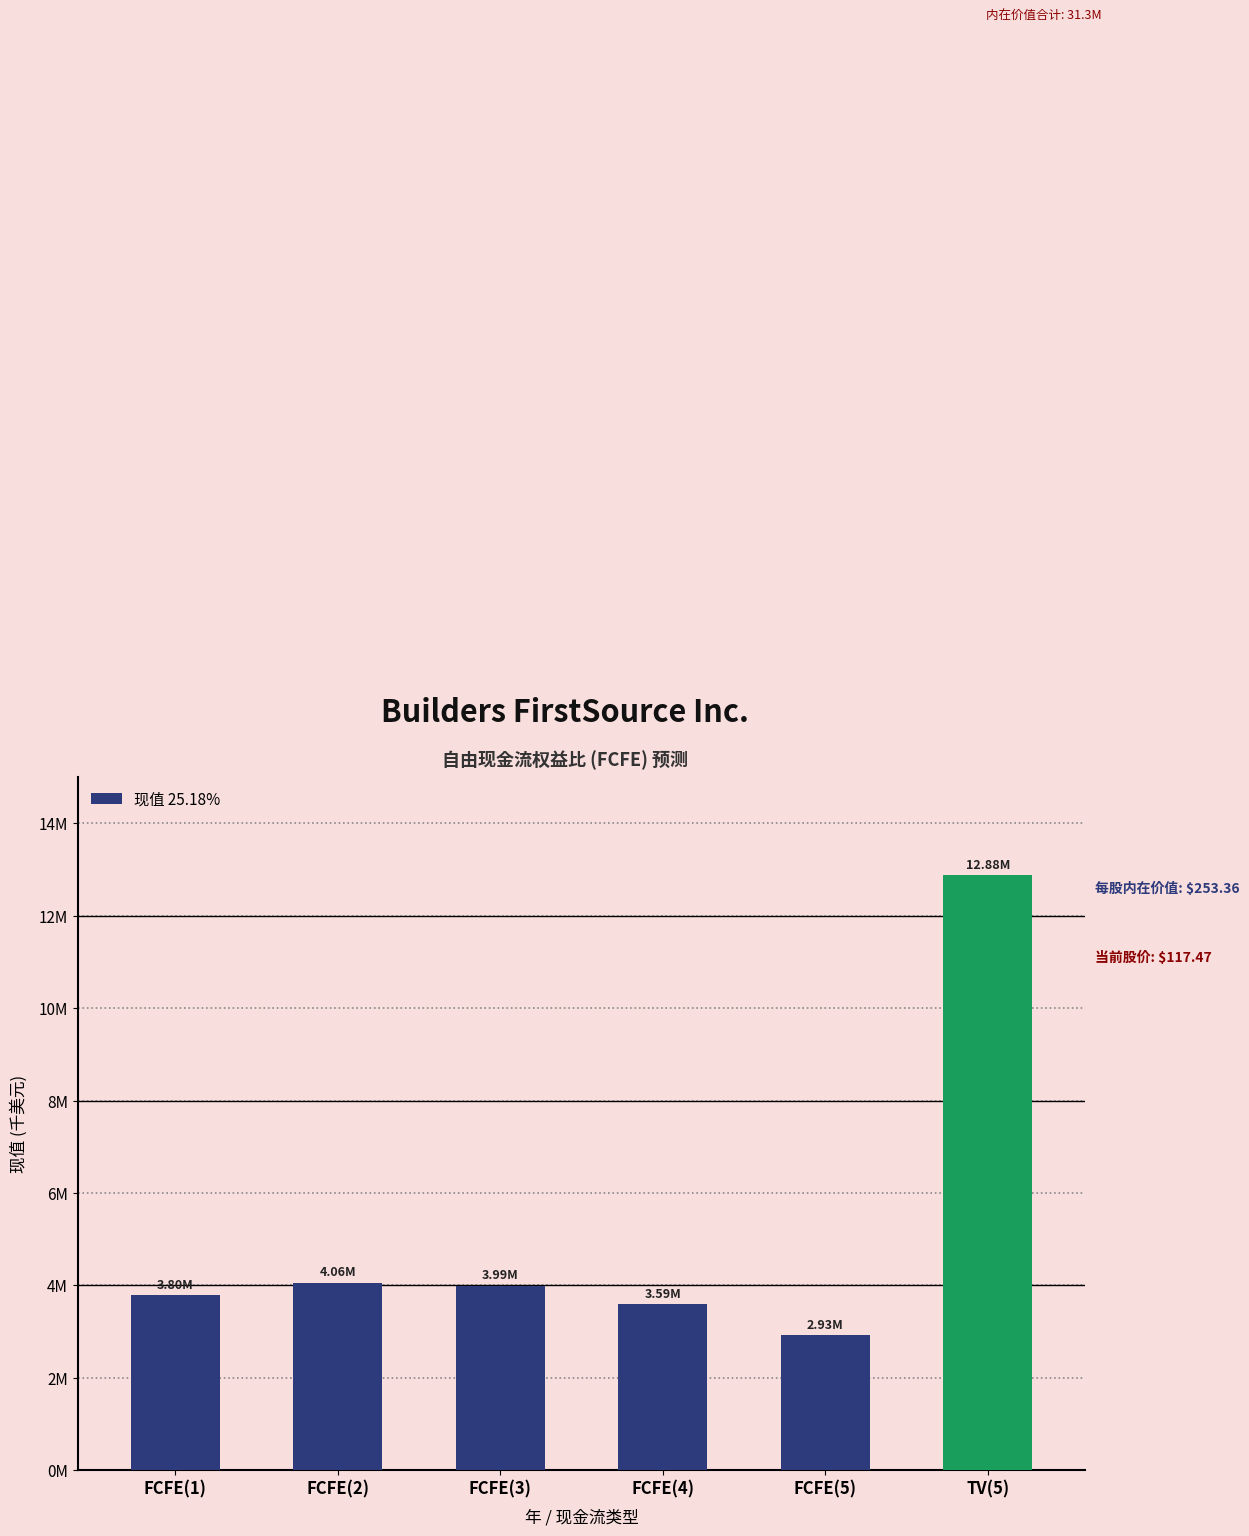

What is the sum of all values?

31250915